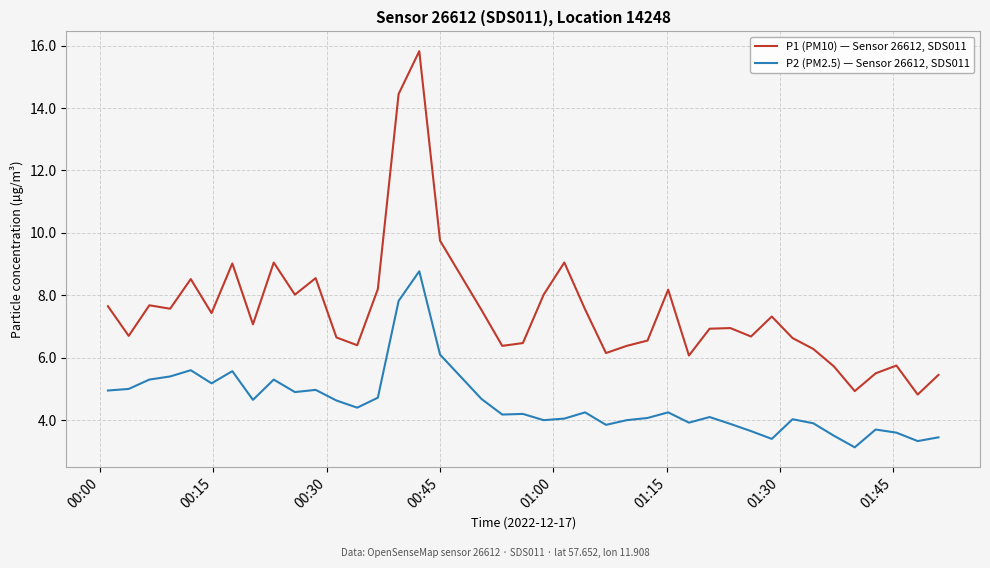

Which series has the widest spread of values?

P1 (PM10) — Sensor 26612, SDS011